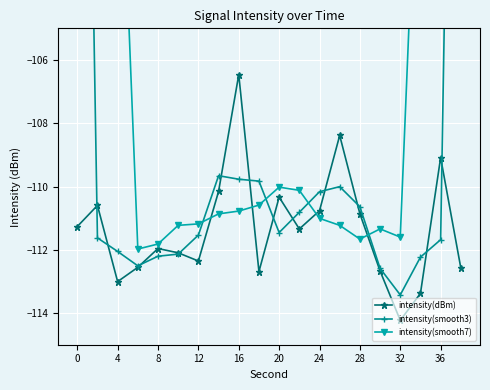

In intensity(dBm), how many points are lower than both neighbors (excluding endpoints)?

5